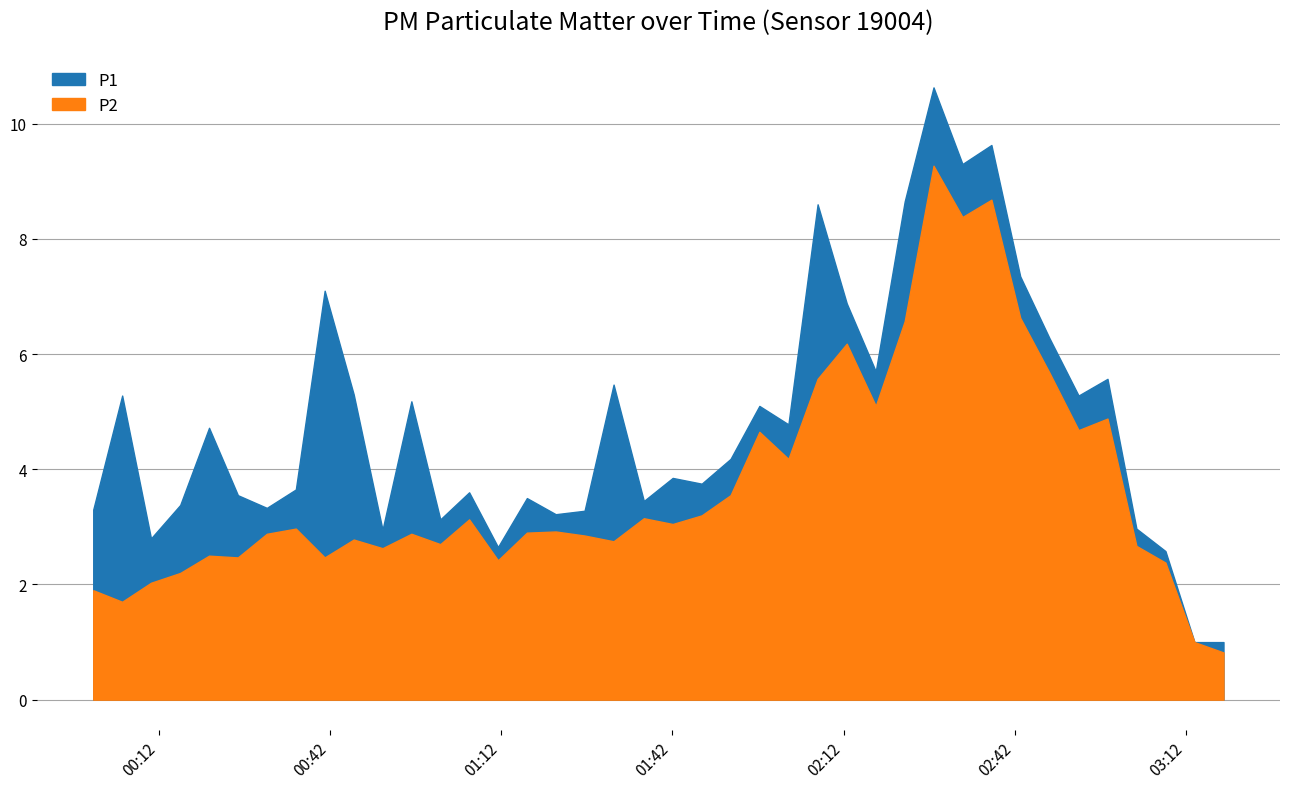

How many lines are shown in the chart?

2